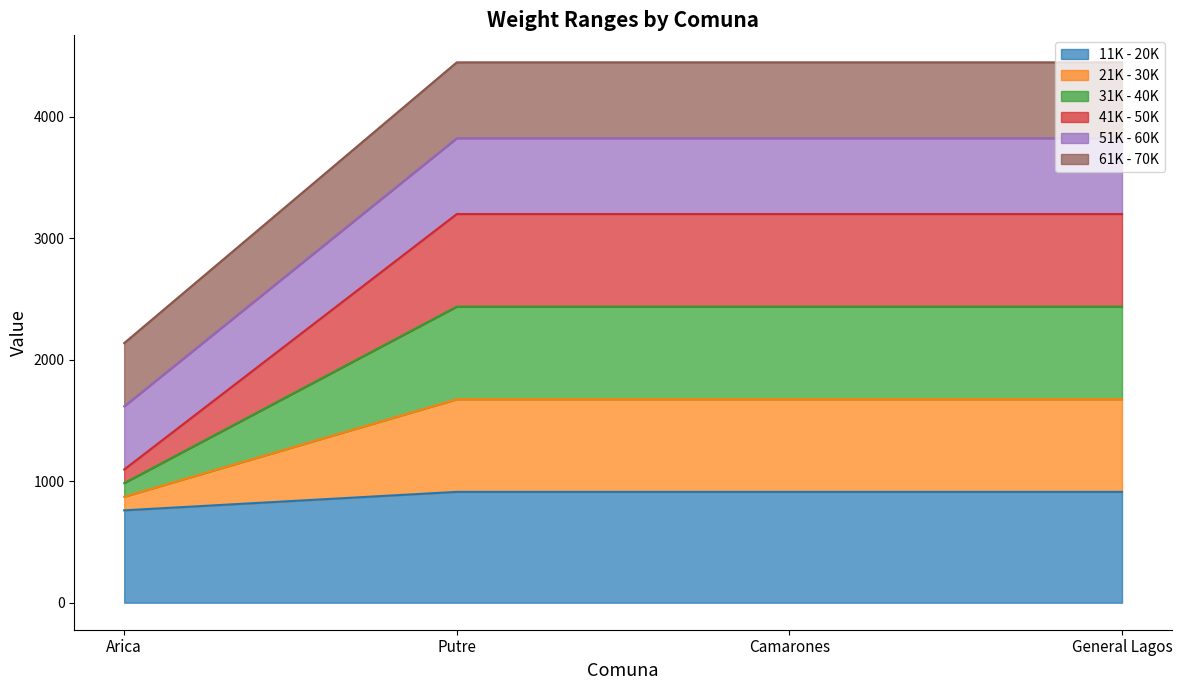

How many distinct data groups are displayed?

6